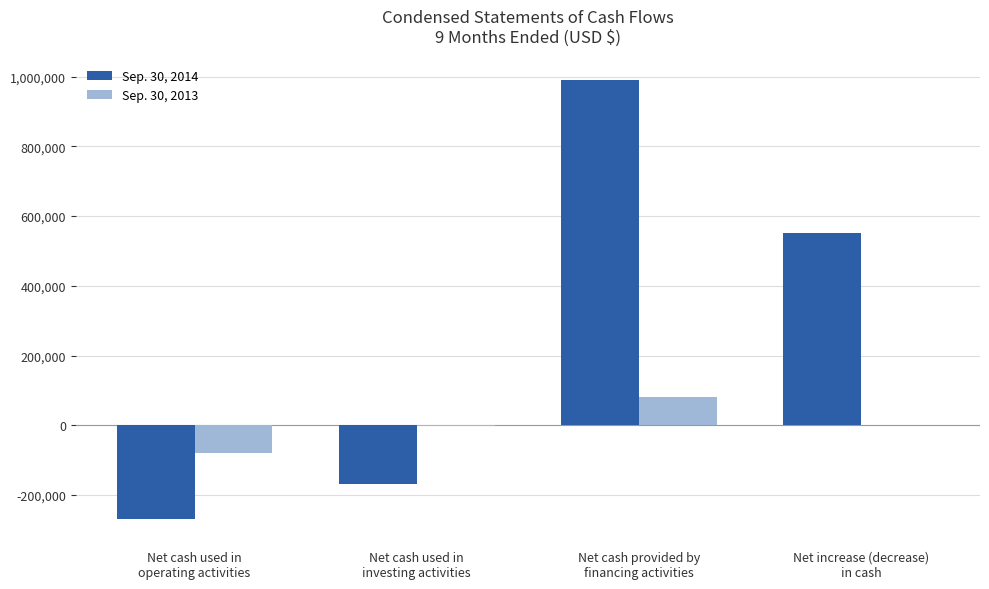

What is the sum of all Sep. 30, 2013 values?

-130